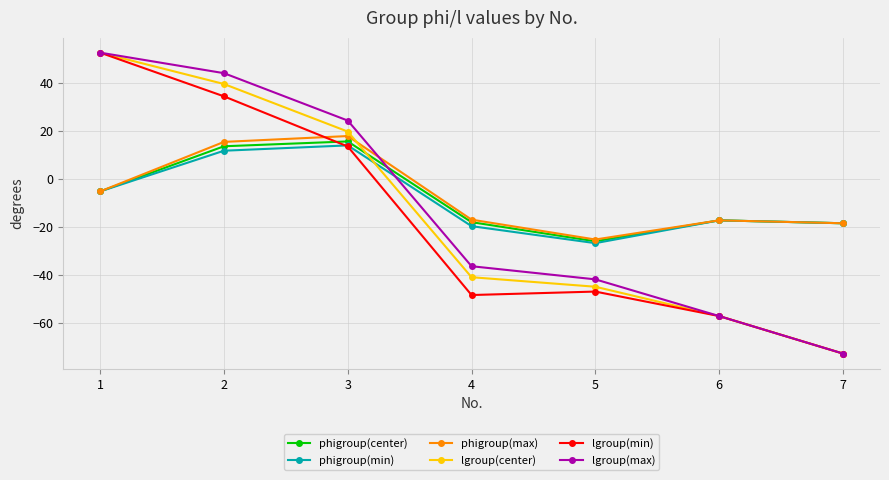

How many lines are shown in the chart?

6